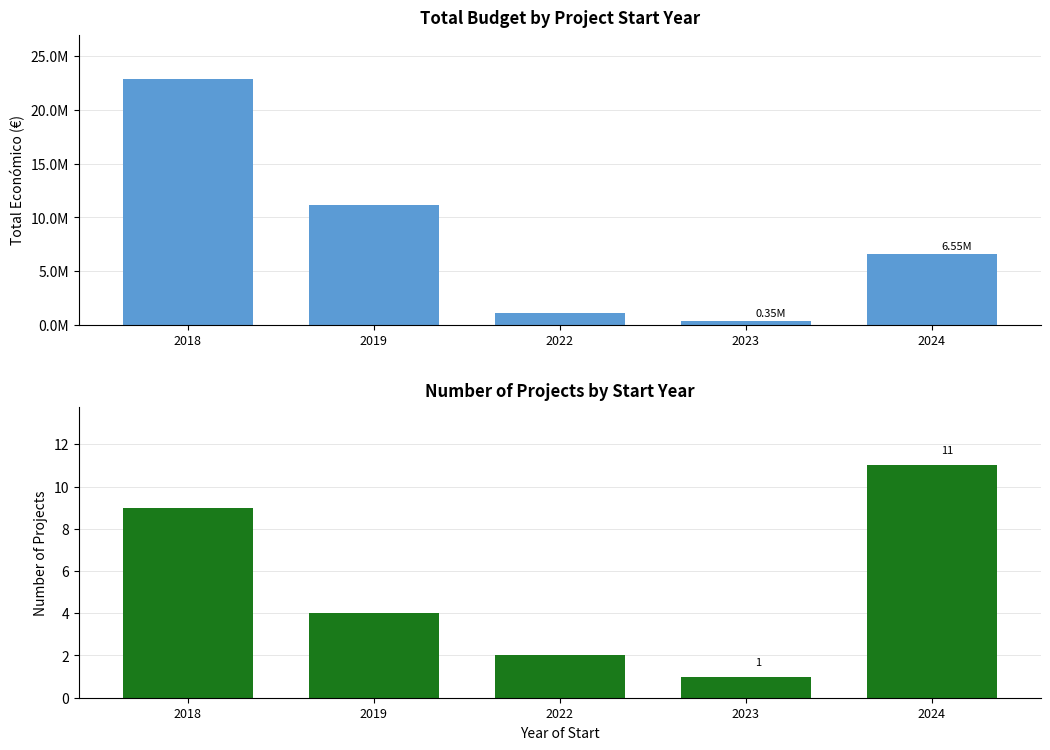

Reading left to right, transcribe all the data shown in this chart.

Total económico: 22910031	11181566	1129817	352139	6553833
Número de proyectos: 9	4	2	1	11